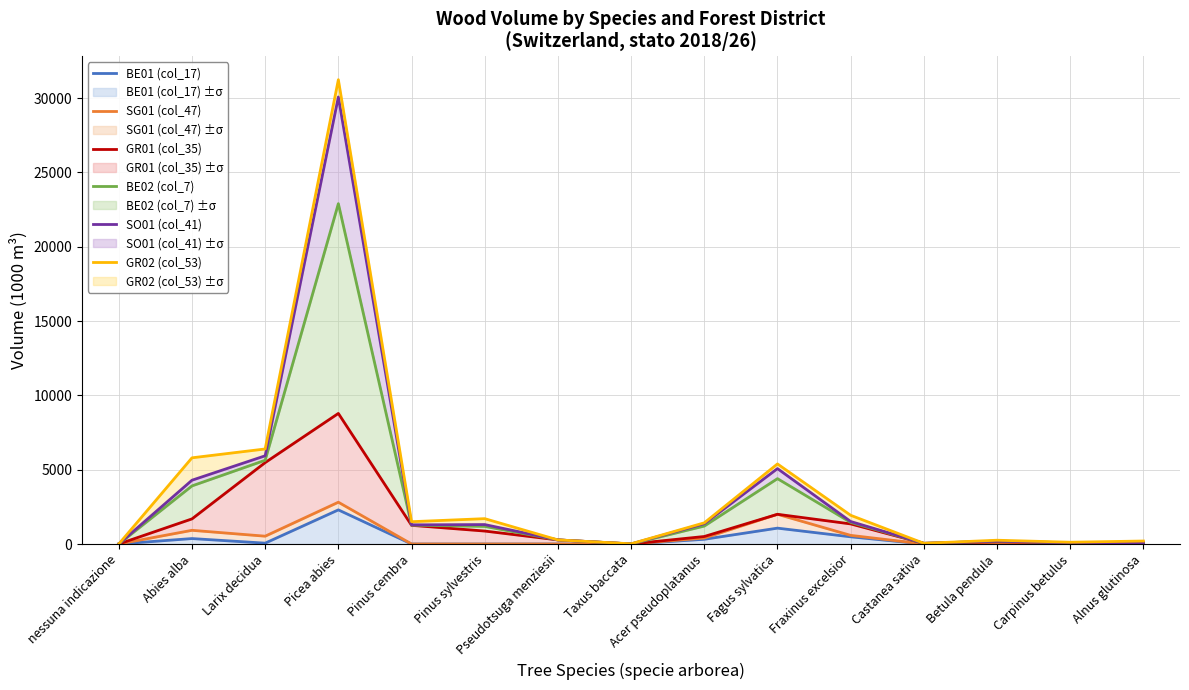

Reading left to right, list all the values displayed in this chart.

BE01 (col_17): nessuna indicazione=0	Abies alba=366	Larix decidua=57	Picea abies=2295	Pinus cembra=0	Pinus sylvestris=0	Pseudotsuga menziesii=0	Taxus baccata=0	Acer pseudoplatanus=318	Fagus sylvatica=1067	Fraxinus excelsior=484	Castanea sativa=0	Betula pendula=0	Carpinus betulus=0	Alnus glutinosa=0
SG01 (col_47): nessuna indicazione=0	Abies alba=921	Larix decidua=526	Picea abies=2811	Pinus cembra=0	Pinus sylvestris=0	Pseudotsuga menziesii=0	Taxus baccata=2	Acer pseudoplatanus=401	Fagus sylvatica=1999	Fraxinus excelsior=581	Castanea sativa=0	Betula pendula=2	Carpinus betulus=0	Alnus glutinosa=0
GR01 (col_35): nessuna indicazione=0	Abies alba=1689	Larix decidua=5476	Picea abies=8784	Pinus cembra=1256	Pinus sylvestris=871	Pseudotsuga menziesii=275	Taxus baccata=2	Acer pseudoplatanus=505	Fagus sylvatica=1999	Fraxinus excelsior=1351	Castanea sativa=42	Betula pendula=152	Carpinus betulus=79	Alnus glutinosa=79
BE02 (col_7): nessuna indicazione=0	Abies alba=3908	Larix decidua=5634	Picea abies=22895	Pinus cembra=1268	Pinus sylvestris=1184	Pseudotsuga menziesii=275	Taxus baccata=2	Acer pseudoplatanus=1207	Fagus sylvatica=4397	Fraxinus excelsior=1453	Castanea sativa=42	Betula pendula=194	Carpinus betulus=79	Alnus glutinosa=79
SO01 (col_41): nessuna indicazione=0	Abies alba=4291	Larix decidua=5934	Picea abies=30071	Pinus cembra=1287	Pinus sylvestris=1307	Pseudotsuga menziesii=275	Taxus baccata=5	Acer pseudoplatanus=1364	Fagus sylvatica=5072	Fraxinus excelsior=1513	Castanea sativa=47	Betula pendula=194	Carpinus betulus=79	Alnus glutinosa=79
GR02 (col_53): nessuna indicazione=0	Abies alba=5798	Larix decidua=6393	Picea abies=31235	Pinus cembra=1501	Pinus sylvestris=1705	Pseudotsuga menziesii=275	Taxus baccata=14	Acer pseudoplatanus=1425	Fagus sylvatica=5386	Fraxinus excelsior=1932	Castanea sativa=47	Betula pendula=254	Carpinus betulus=119	Alnus glutinosa=201